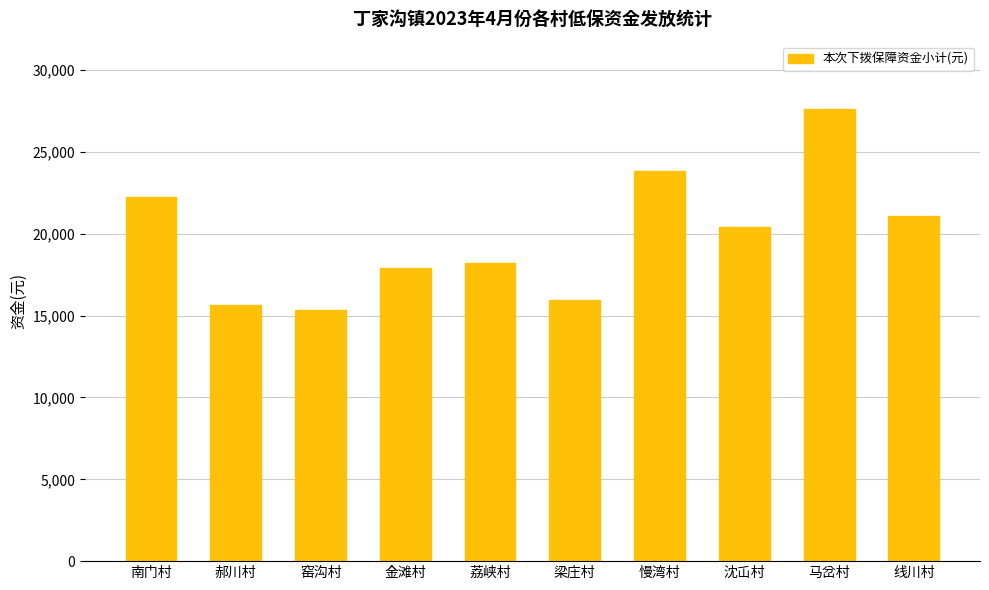

What position from the left is 郝川村?

2